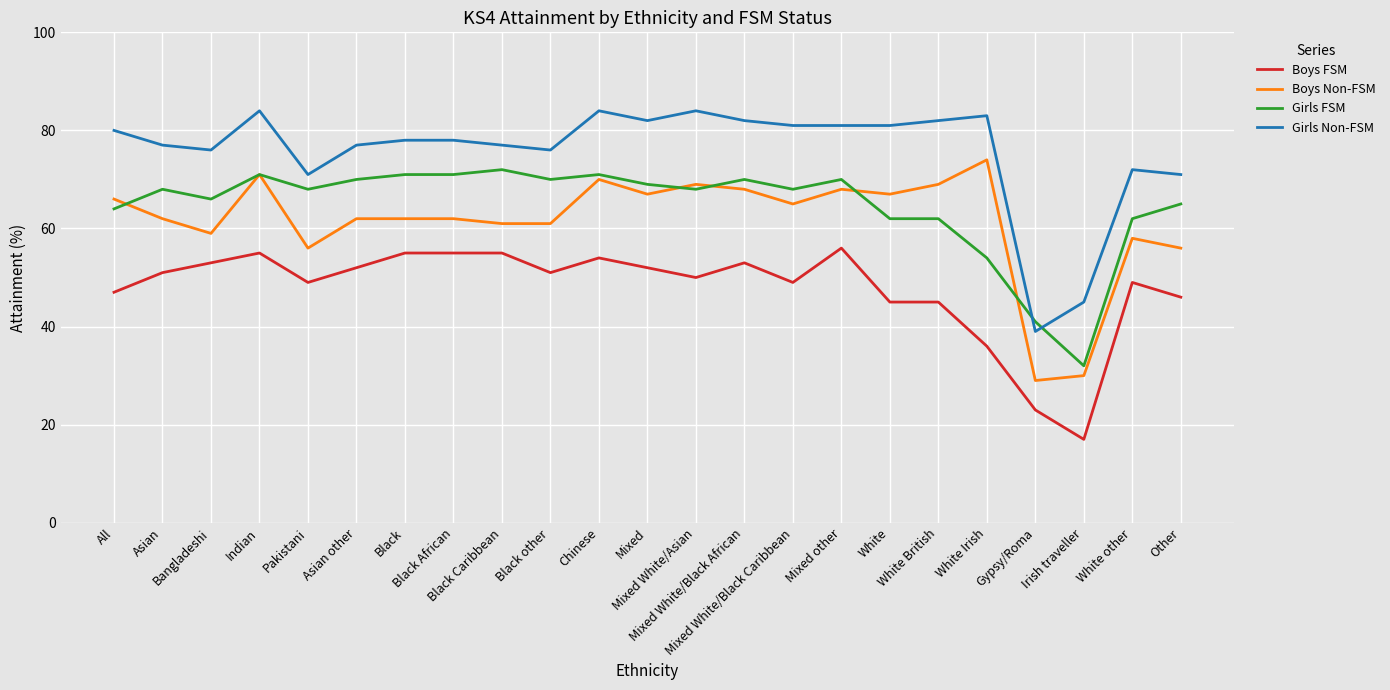

What are all the series names shown in the legend?

Boys FSM, Boys Non-FSM, Girls FSM, Girls Non-FSM